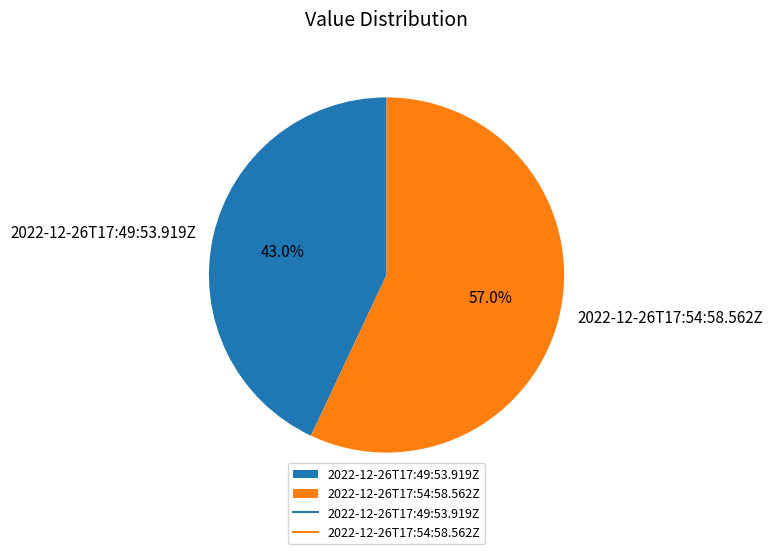

How much of the chart is everything except 2022-12-26T17:49:53.919Z?

57.0%